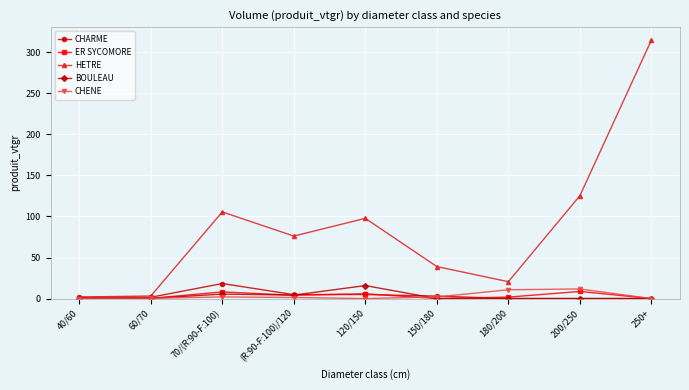

Is it true that CHENE equals 0.3 at 60/70?

True